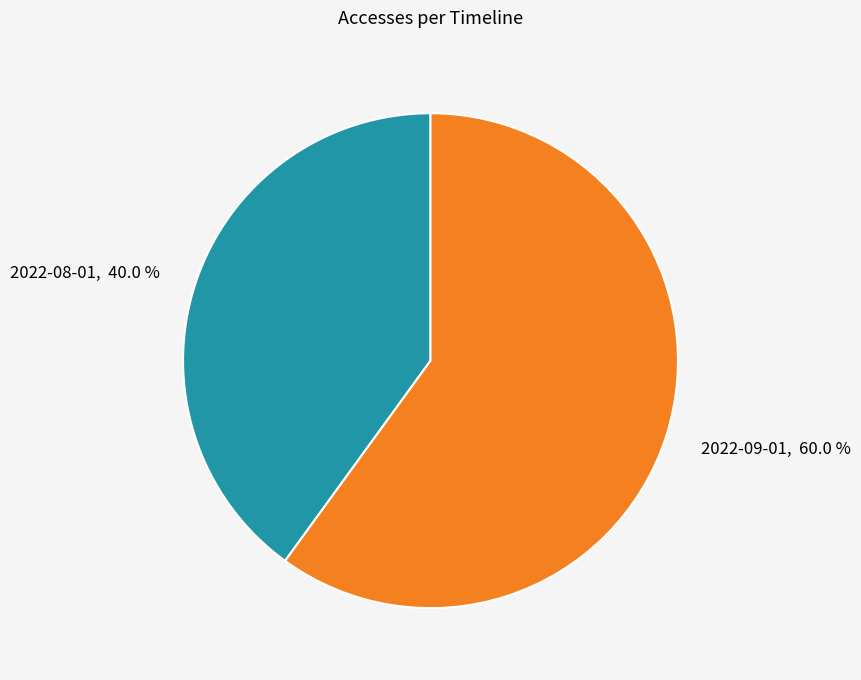

To the nearest percent, what is the difference between the 2022-08-01 and 2022-09-01 slice percentages?

20%